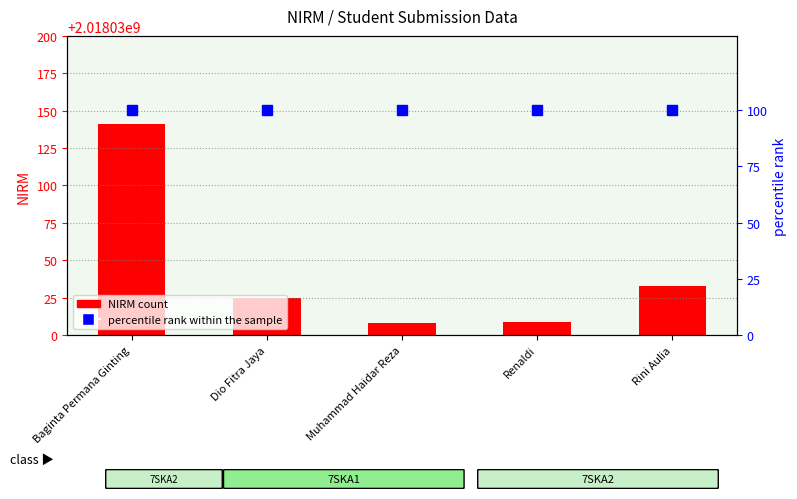

What value does the percentile rank within the sample series have at Muhammad Haidar Reza?

100